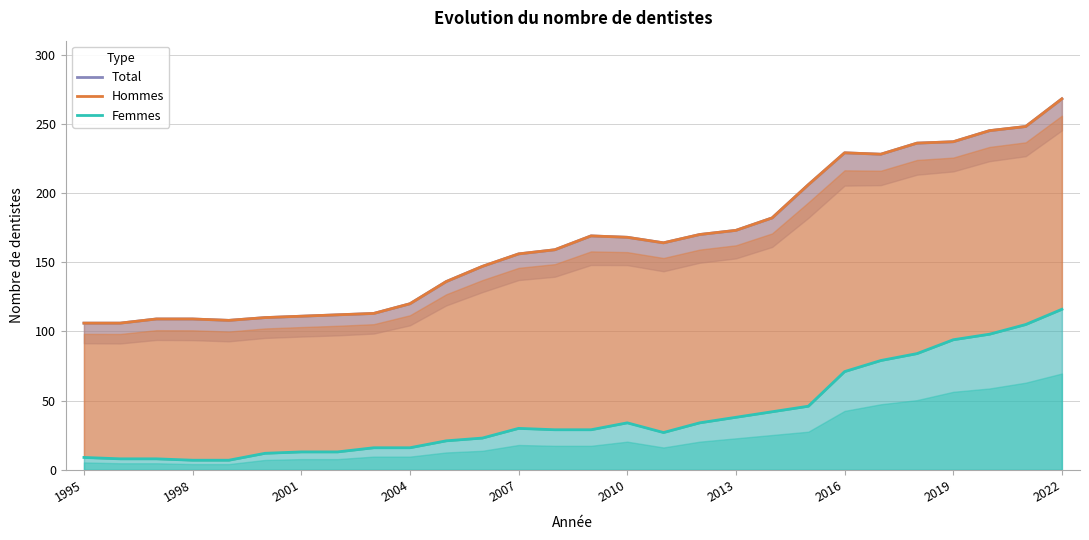

How many interior local valleys does the Femmes series have?

1